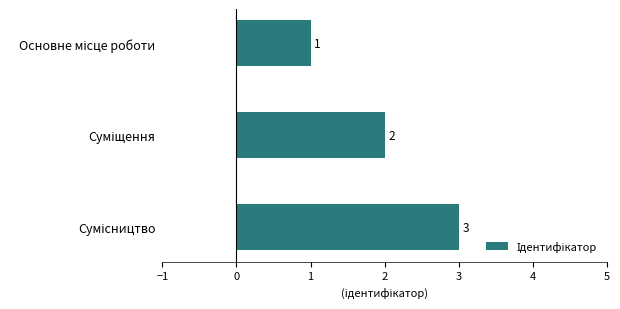

What is the greatest value displayed?

3